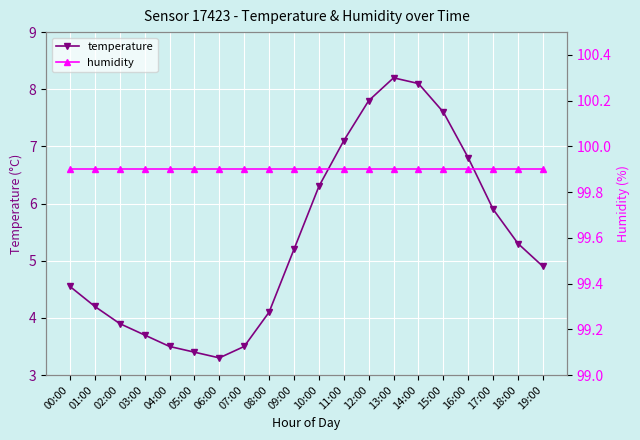

At which category is the sum across all series the highest?

13:00